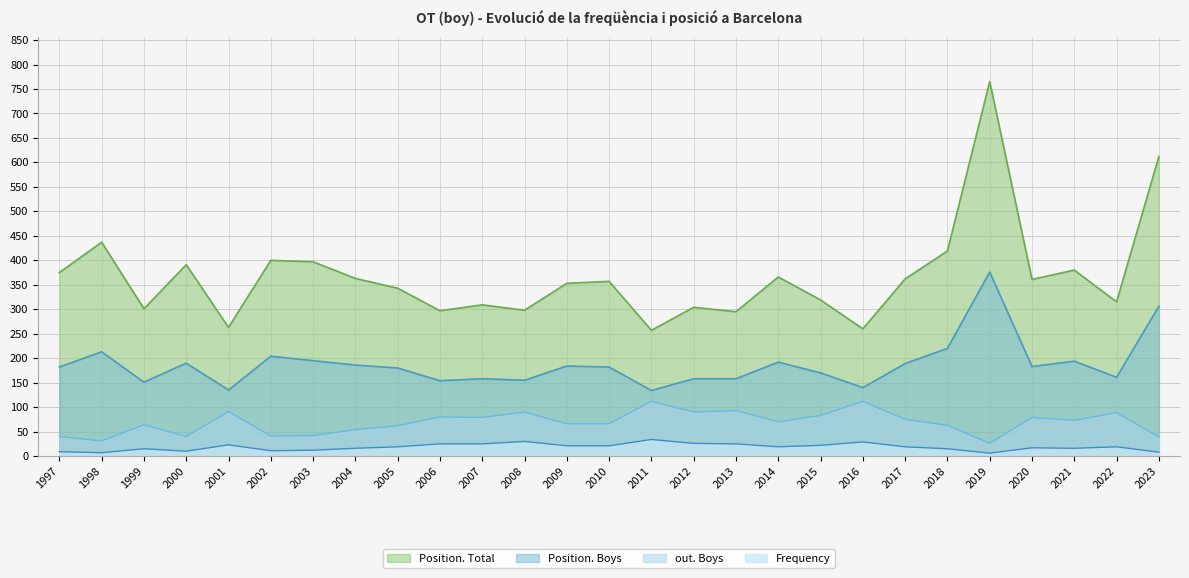

What is the value of the Position. Boys point at the 9th from the left?

180